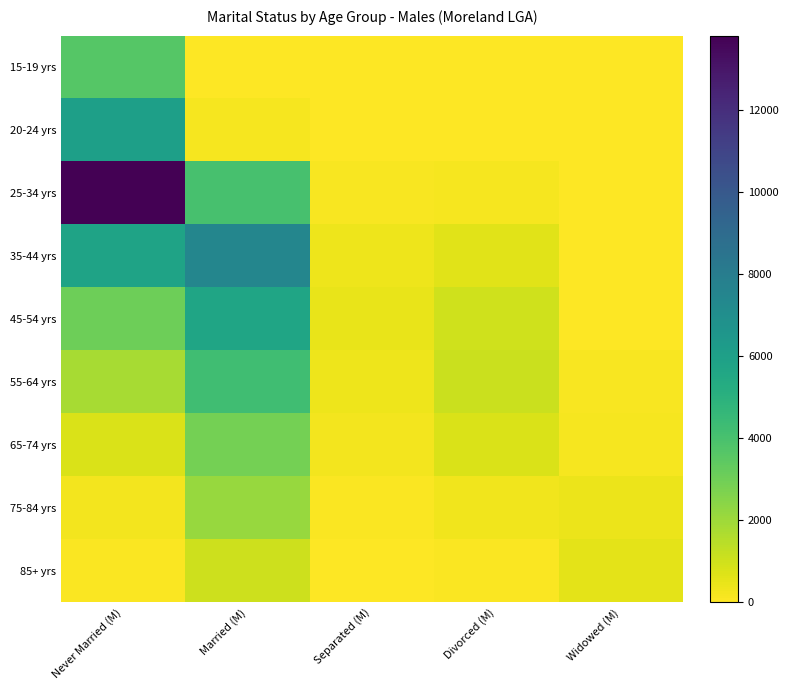

Reading right to left, what are all the values shown in this chart?

15-19 yrs: Widowed (M)=0	Divorced (M)=0	Separated (M)=0	Married (M)=0	Never Married (M)=3648
20-24 yrs: Widowed (M)=0	Divorced (M)=5	Separated (M)=11	Married (M)=176	Never Married (M)=6040
25-34 yrs: Widowed (M)=9	Divorced (M)=203	Separated (M)=146	Married (M)=4039	Never Married (M)=13819
35-44 yrs: Widowed (M)=20	Divorced (M)=646	Separated (M)=335	Married (M)=7471	Never Married (M)=5787
45-54 yrs: Widowed (M)=49	Divorced (M)=993	Separated (M)=438	Married (M)=5669	Never Married (M)=3045
55-64 yrs: Widowed (M)=115	Divorced (M)=1119	Separated (M)=362	Married (M)=4225	Never Married (M)=1799
65-74 yrs: Widowed (M)=181	Divorced (M)=758	Separated (M)=233	Married (M)=2886	Never Married (M)=773
75-84 yrs: Widowed (M)=389	Divorced (M)=277	Separated (M)=86	Married (M)=2139	Never Married (M)=262
85+ yrs: Widowed (M)=583	Divorced (M)=56	Separated (M)=26	Married (M)=1046	Never Married (M)=82